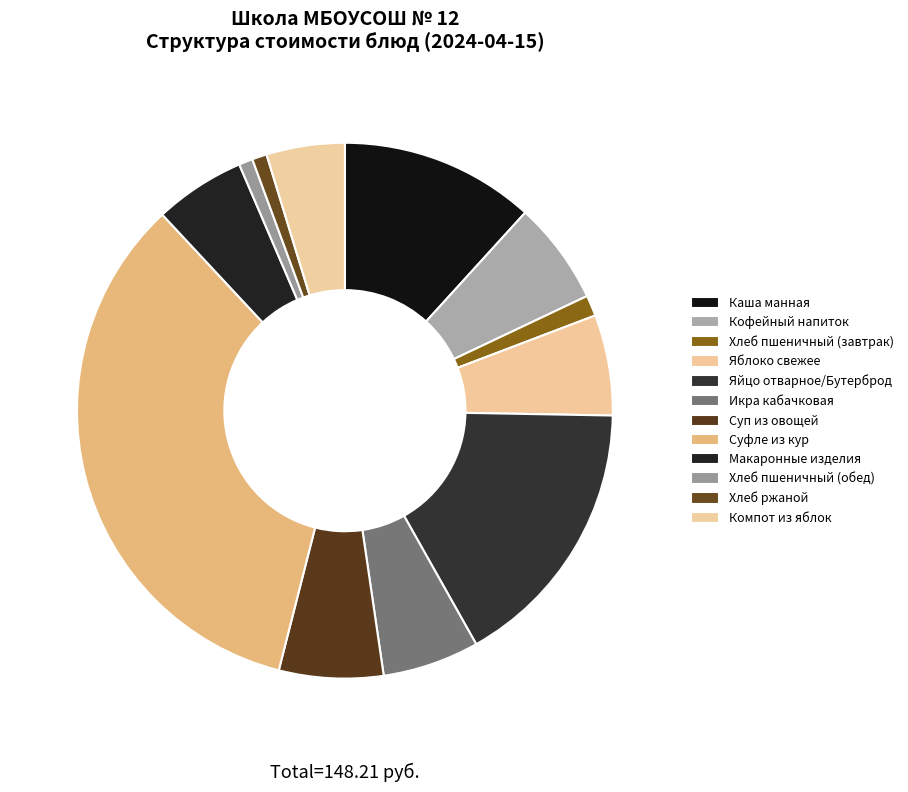

Is it true that Суфле из кур is 22% of the pie?

False